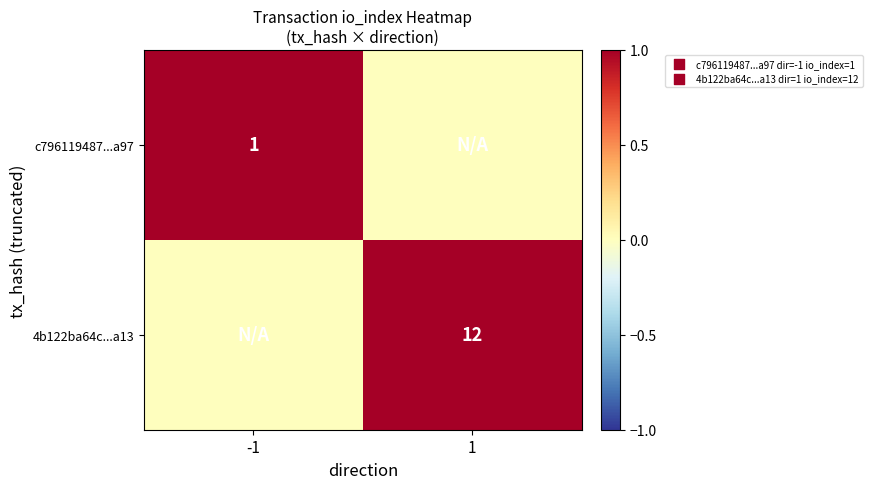

How many series are shown in this chart?

2